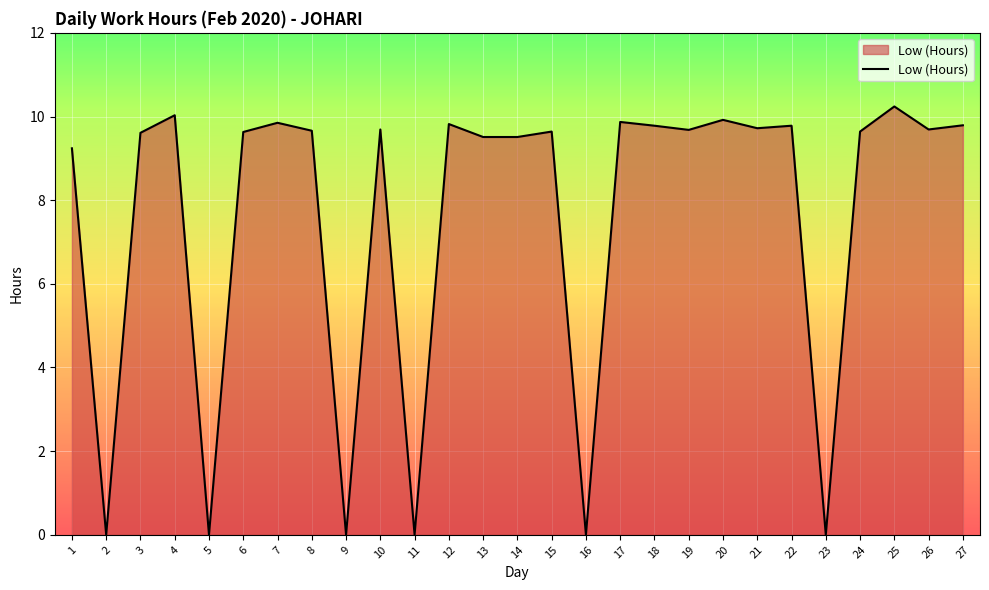

What is the ratio of the value at 13 to the value at 6?

1.0